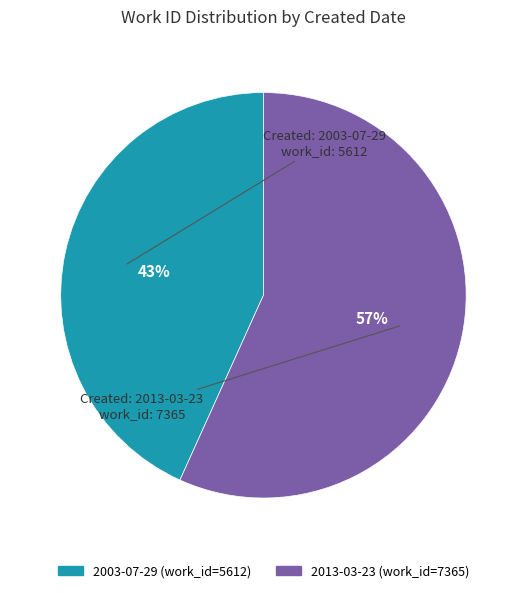

Which category has the smallest portion of the pie?

2003-07-29